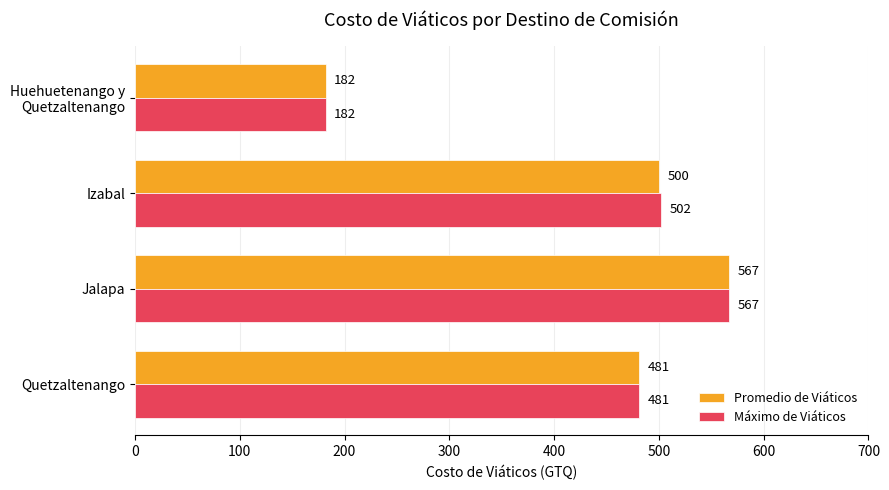

How many categories are shown in the chart?

4